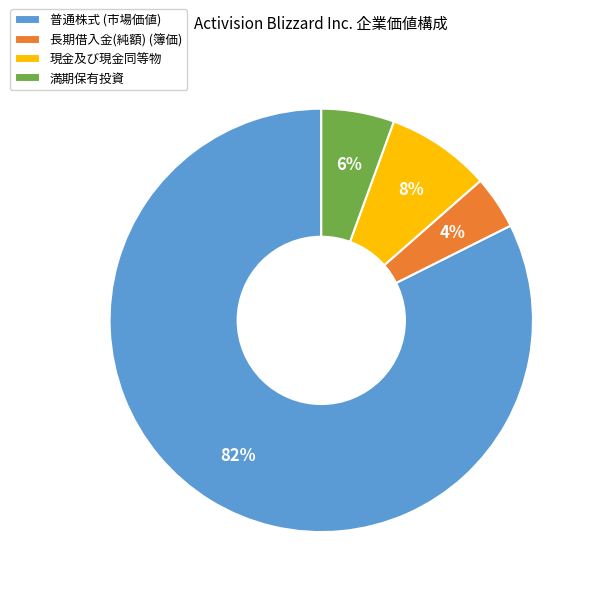

The 長期借入金(純額) (簿価) slice represents 4% of the pie. True or false?

True